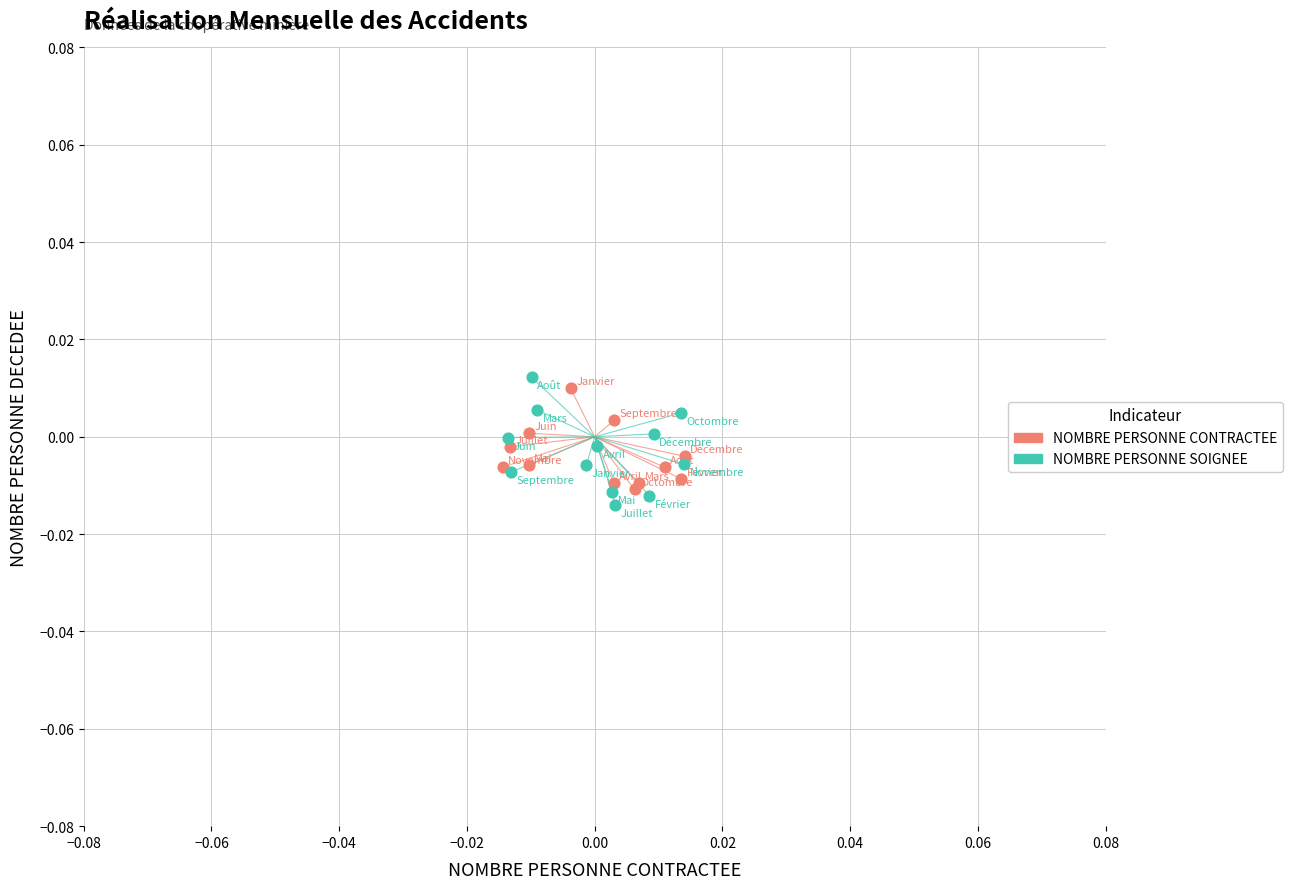

Which series reaches the maximum Y coordinate?

NOMBRE PERSONNE SOIGNEE